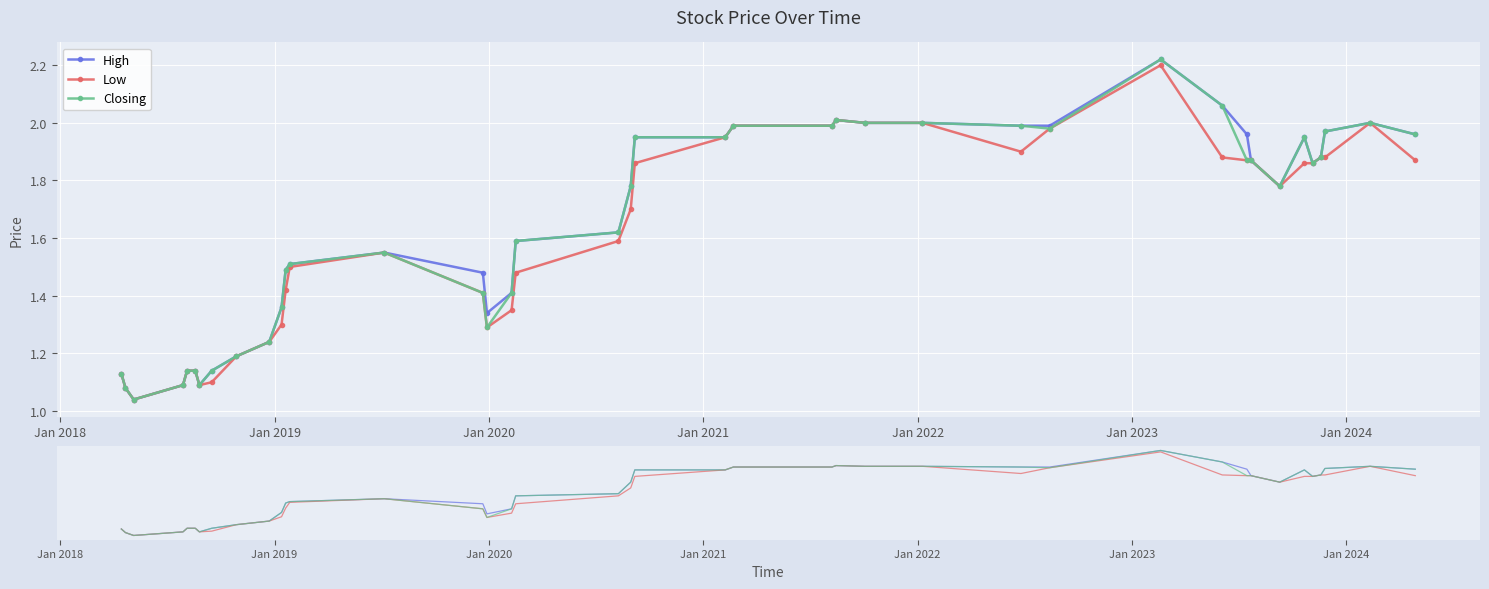

True or false: High and Closing intersect in this chart.

False